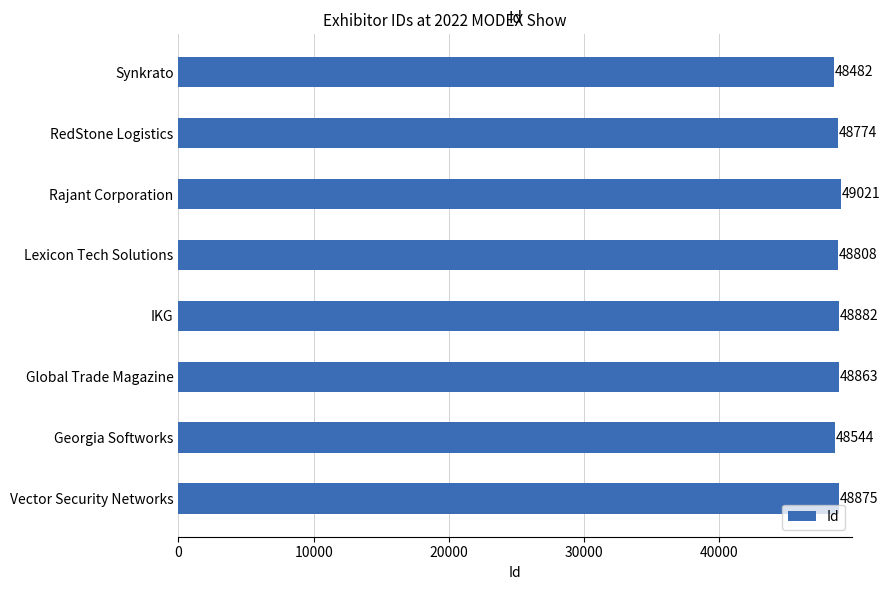

List the labels in order of value, largest first.

Rajant Corporation, IKG, Vector Security Networks, Global Trade Magazine, Lexicon Tech Solutions, RedStone Logistics, Georgia Softworks, Synkrato